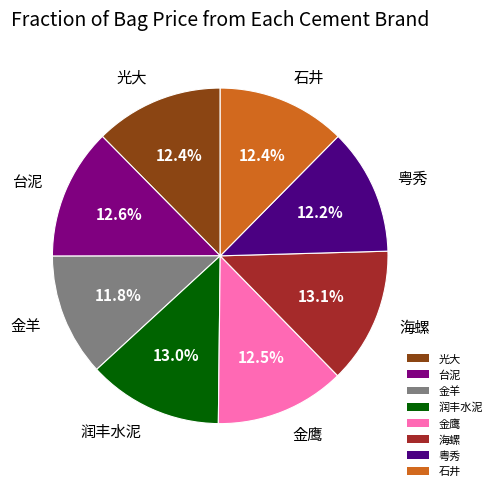

What percentage do 粤秀 and 光大 together represent?

24.6%